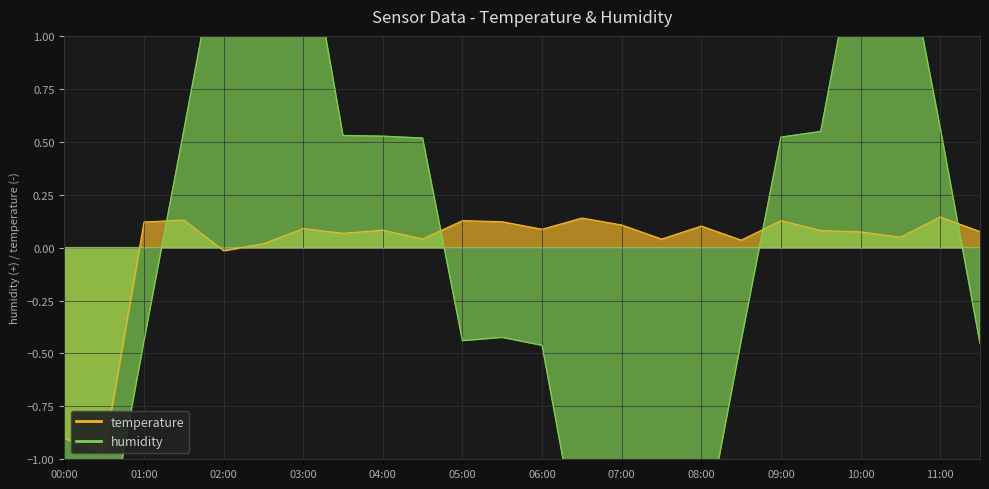

List the labels in order of temperature value, smallest first.

00:30, 00:00, 02:00, 02:30, 08:30, 07:30, 04:30, 10:30, 03:30, 10:00, 11:30, 09:30, 04:00, 06:00, 03:00, 08:00, 07:00, 01:00, 05:30, 09:00, 05:00, 01:30, 06:30, 11:00